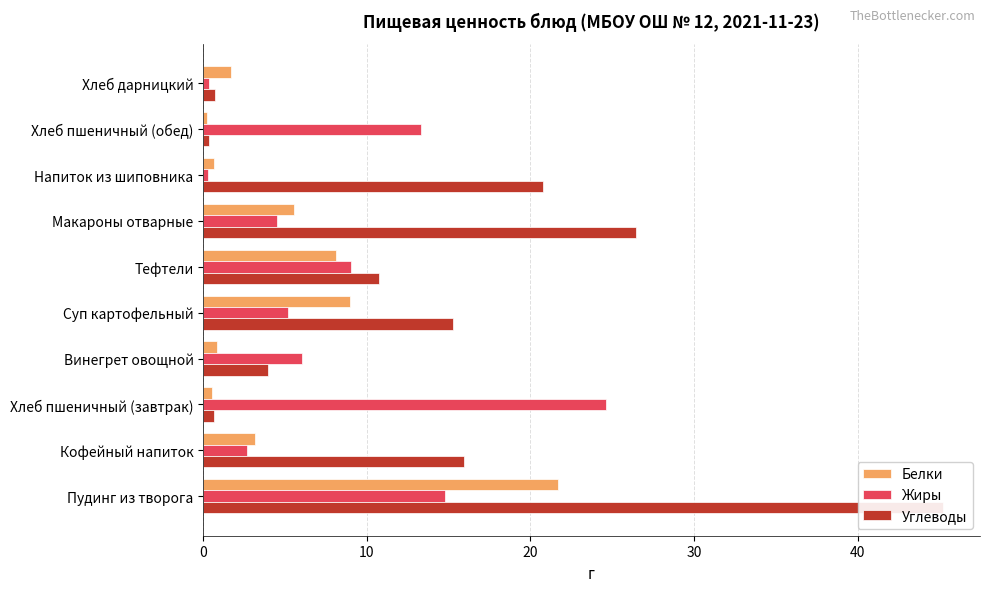

At how many categories does at least one series exceed 40?

1